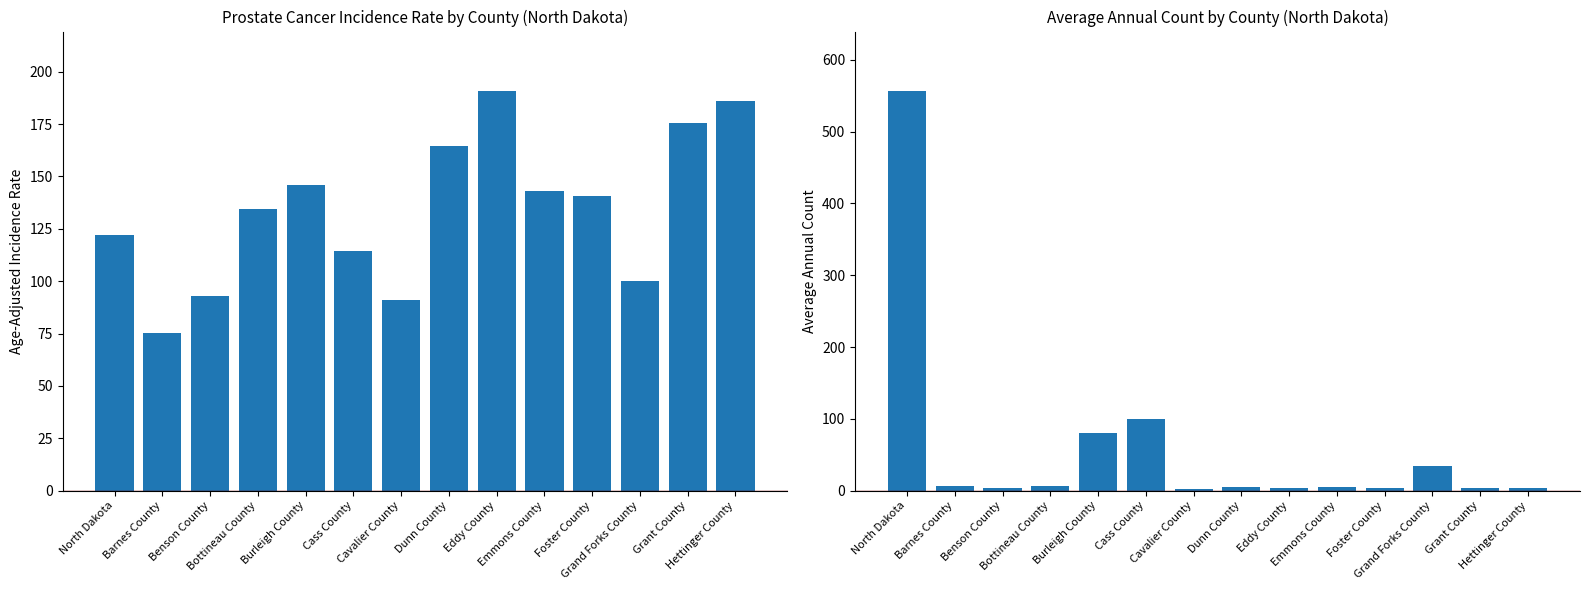

What is the difference between the Age-Adjusted Incidence Rate values at Hettinger County and Cass County?

71.9